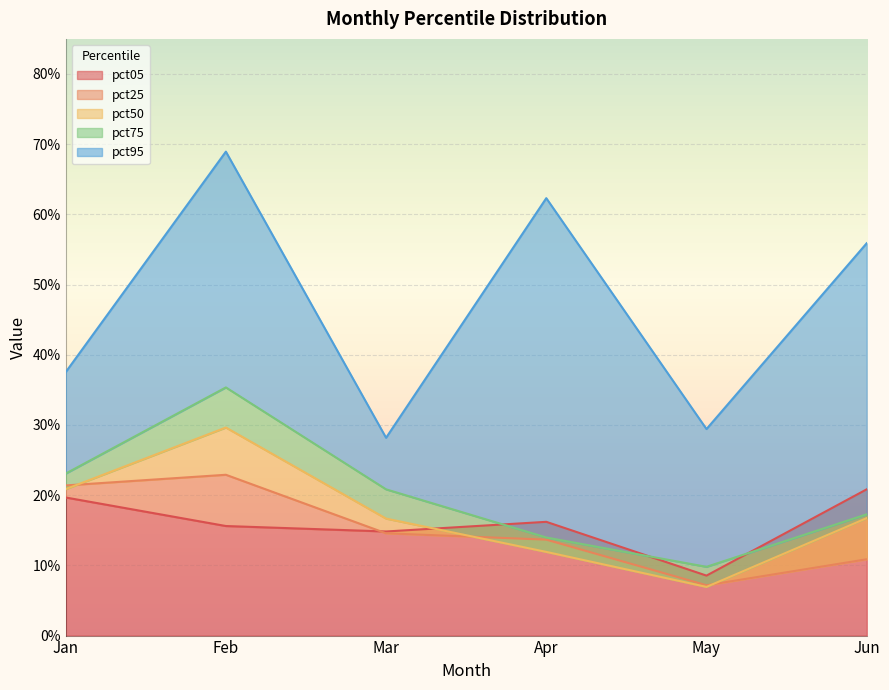

What is the spread (max minus min) of values at May?

0.2